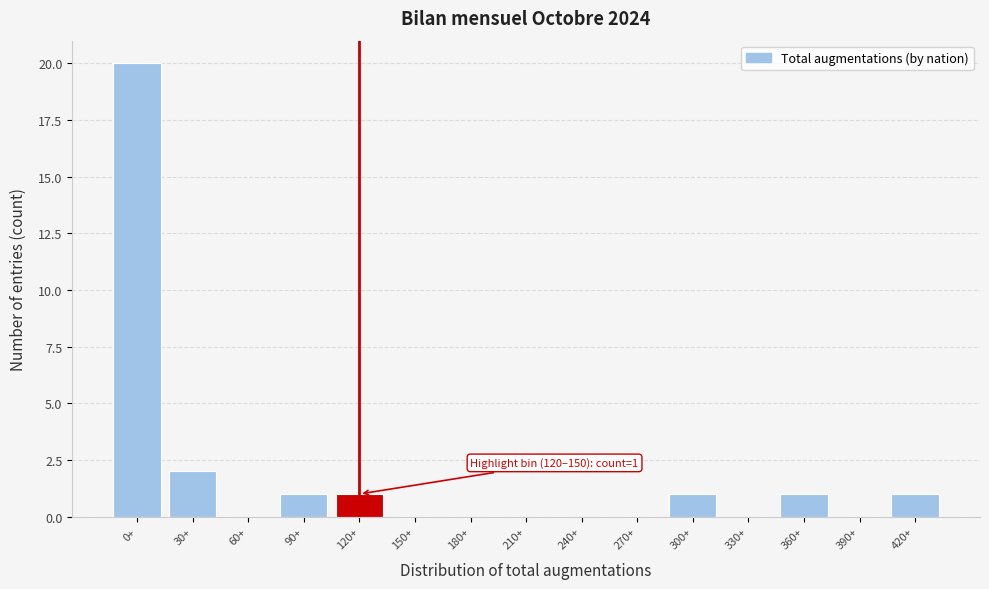

Reading left to right, extract all data points from this chart.

0+=20	30+=2	60+=0	90+=1	120+=1	150+=0	180+=0	210+=0	240+=0	270+=0	300+=1	330+=0	360+=1	390+=0	420+=1